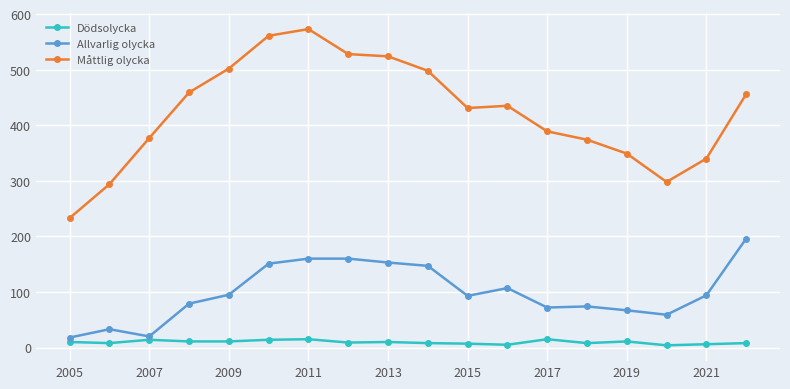

True or false: Måttlig olycka and Dödsolycka cross at least once.

False